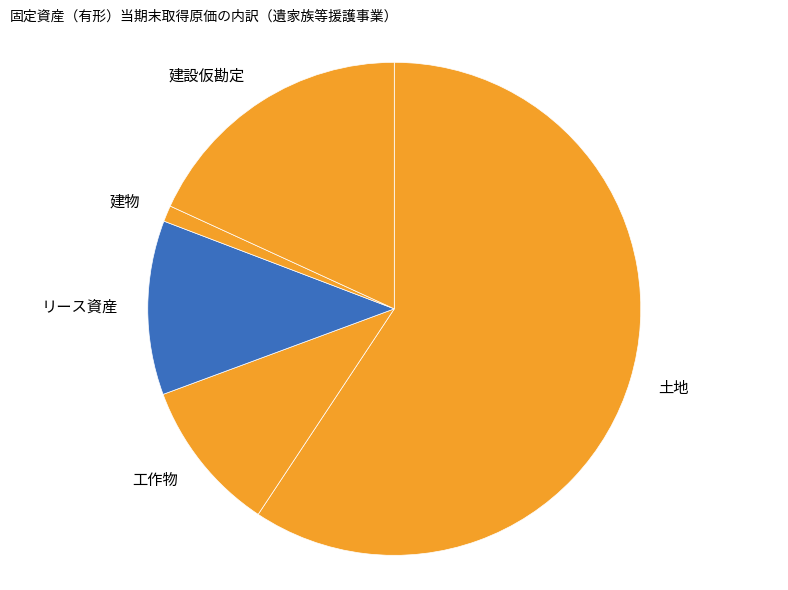

Combined, do 建物 and 建設仮勘定 account for over 50%?

No